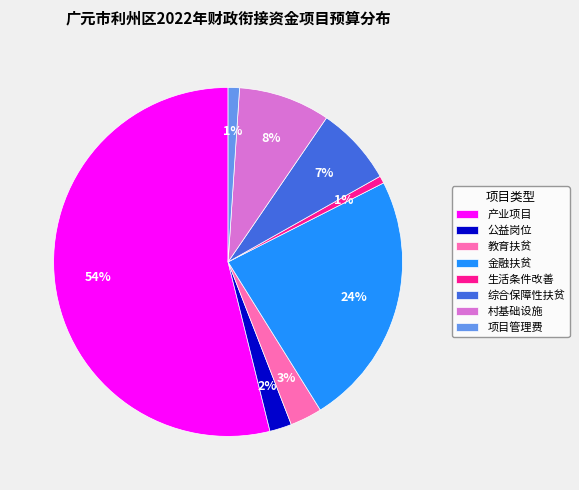

To the nearest percent, what is the combined percentage of 公益岗位 and 综合保障性扶贫?

9%